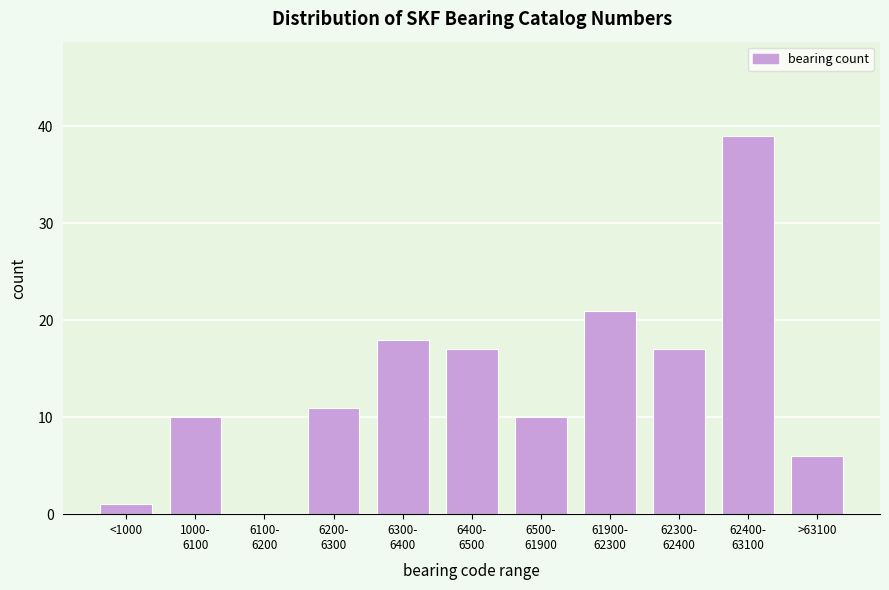

Is it true that the value at >63100 is 9?

False